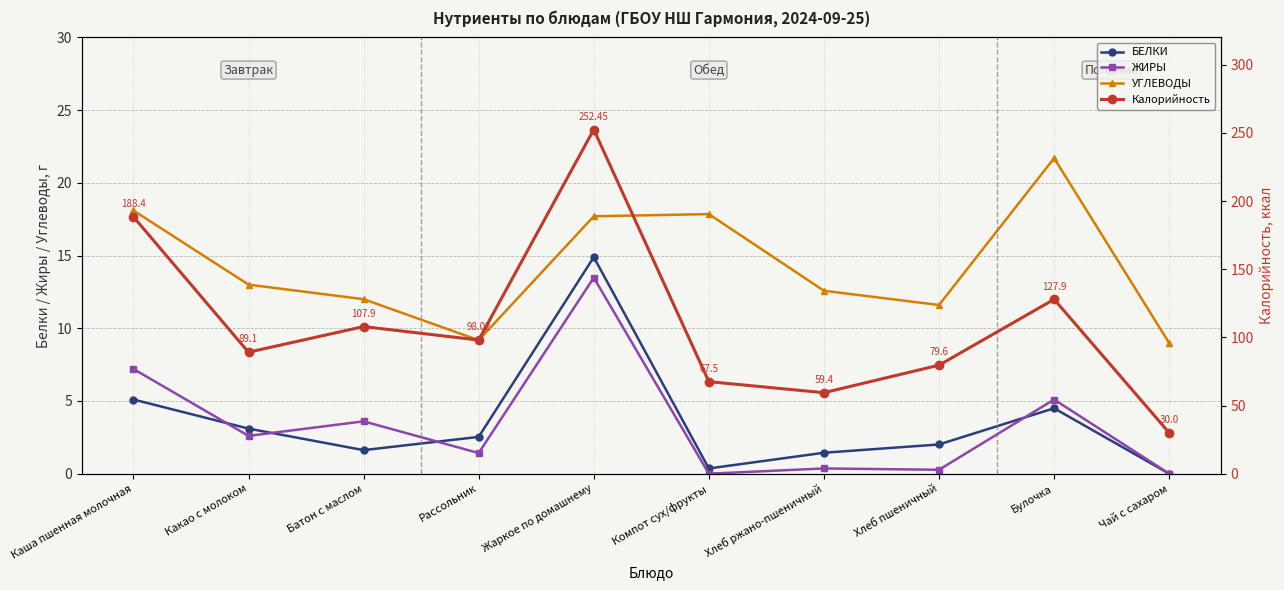

What is the difference between the second highest and second lowest values in the УГЛЕВОДЫ series?

8.9